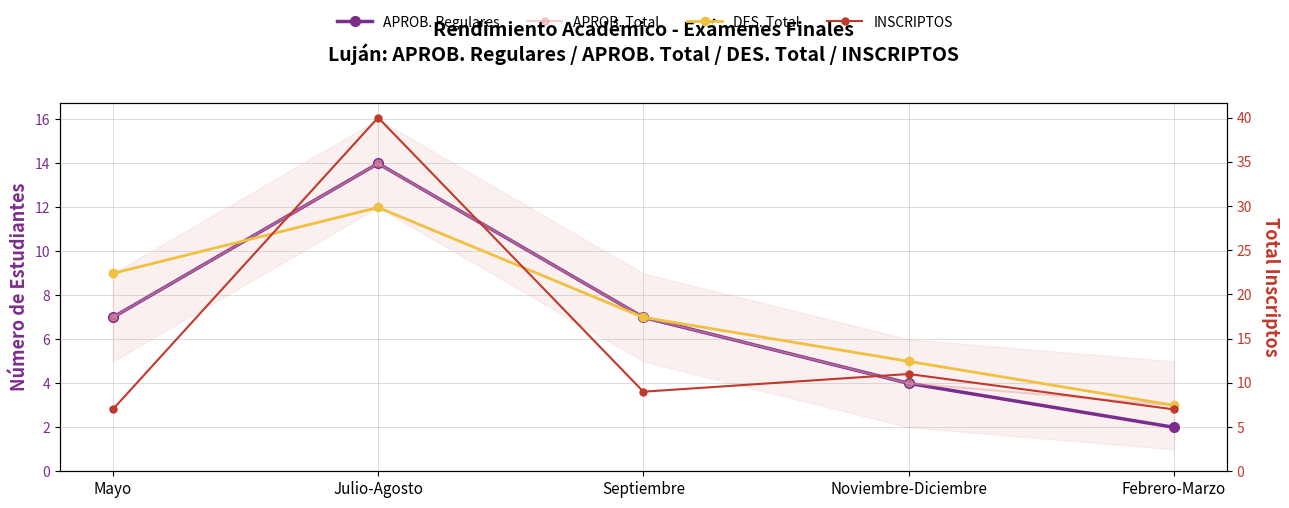

What is the value of the APROB. Total point at the 5th from the left?

3